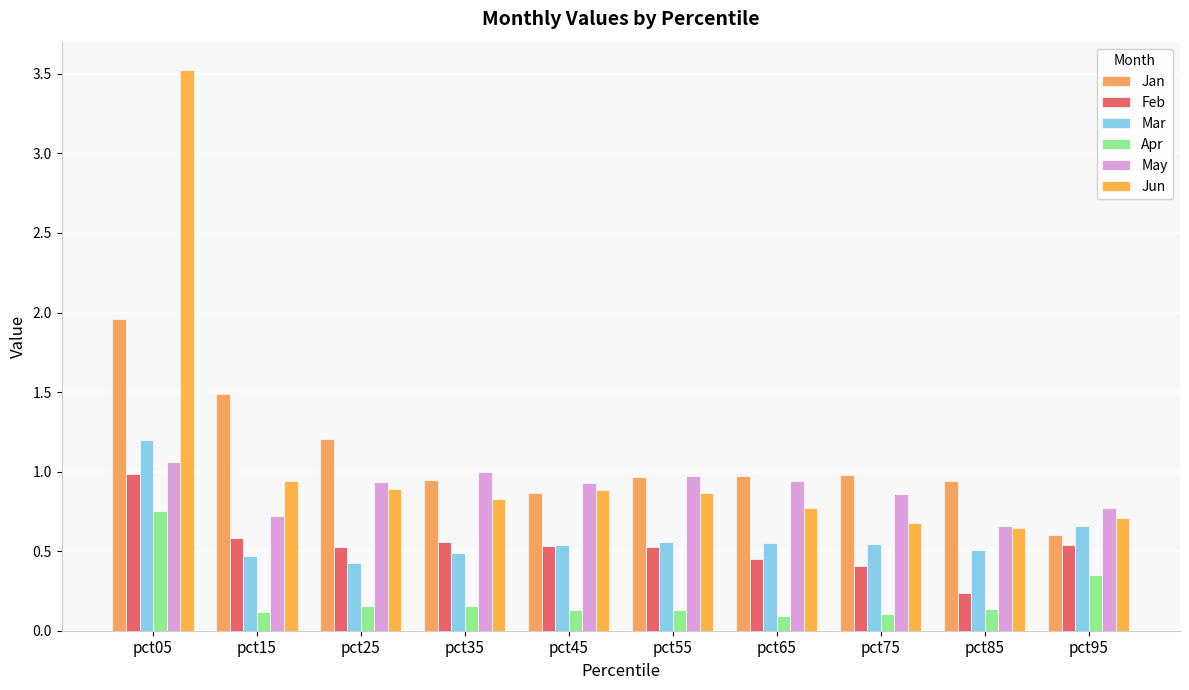

At which category is the sum across all series the highest?

pct05